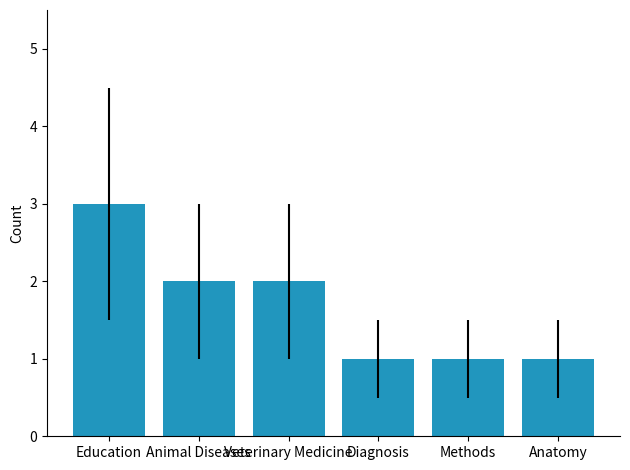

What is the difference between the second highest and second lowest values?

1